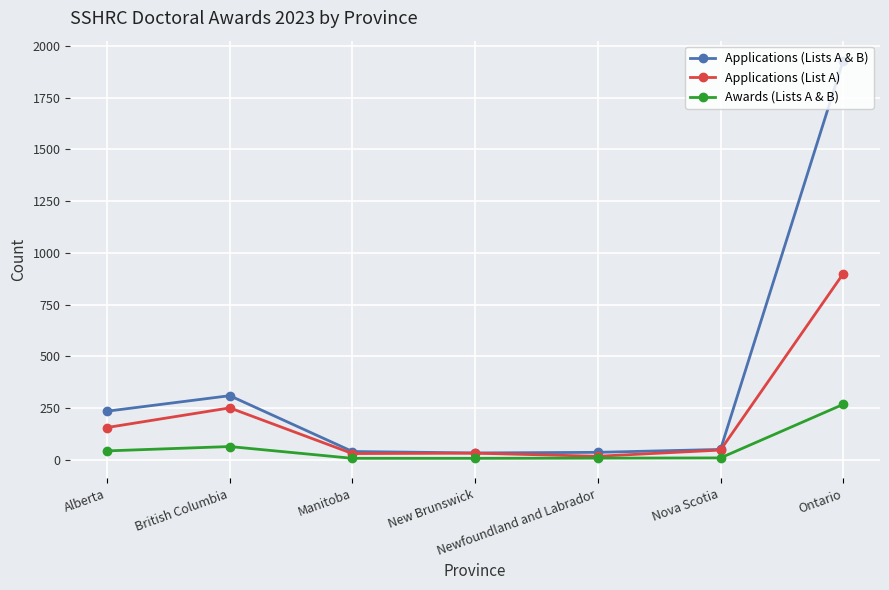

What is the value of the Applications (List A) point at the 5th from the left?

16